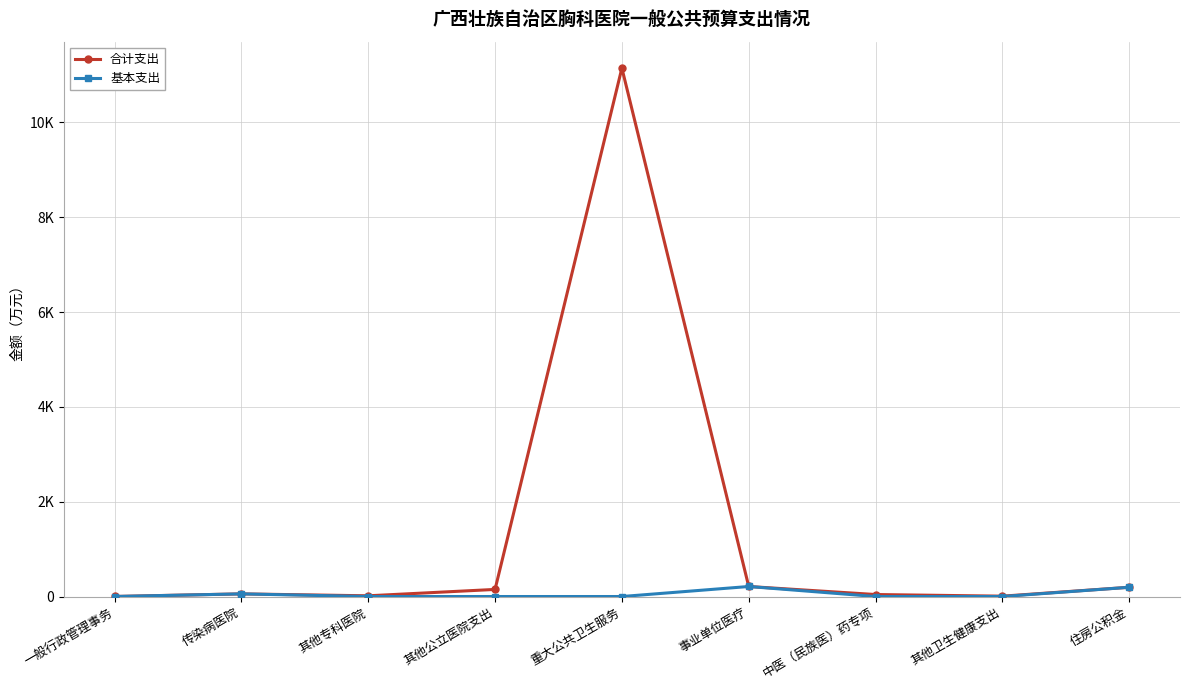

What are all the series names shown in the legend?

合计支出, 基本支出